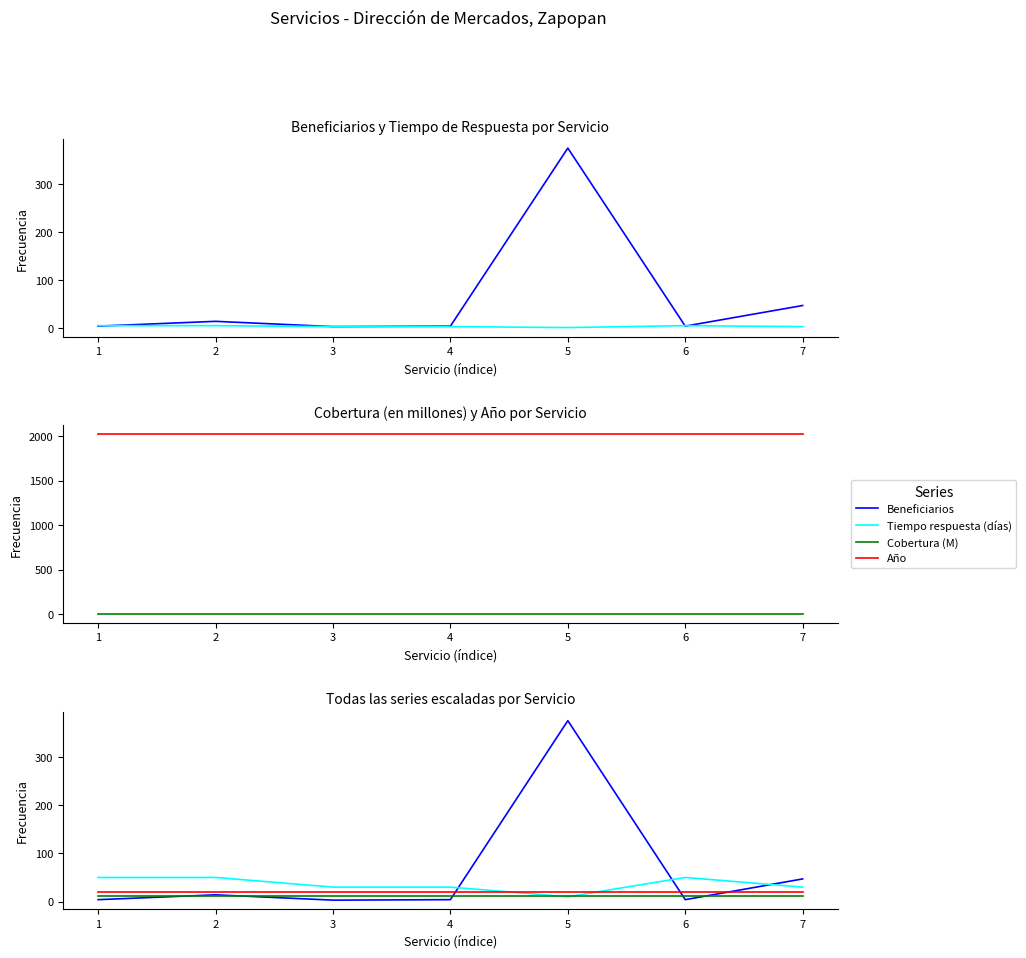

Where does the Beneficiarios series first go above 4?

2